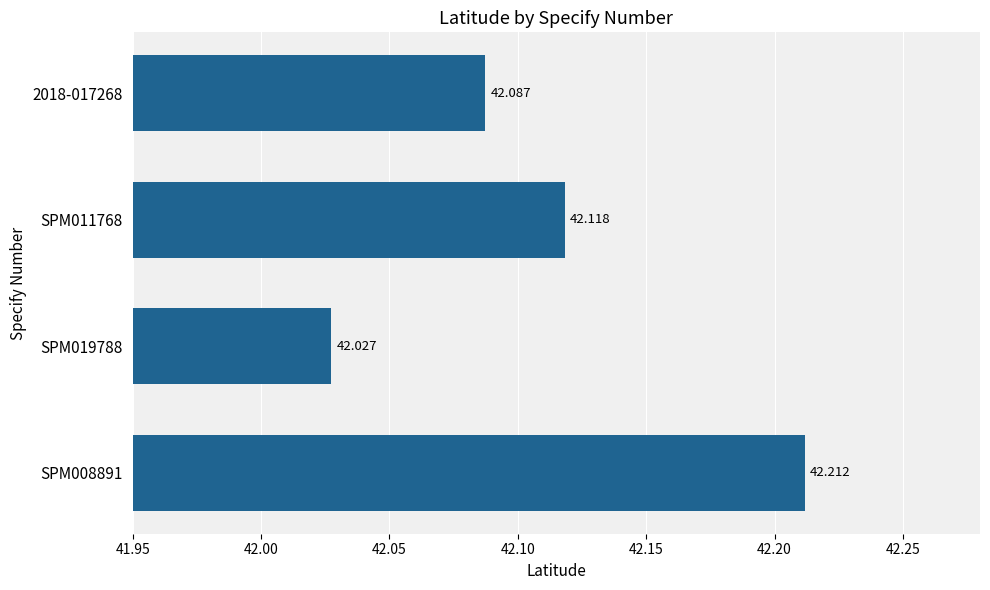

Rank the categories by value from lowest to highest.

SPM019788, 2018-017268, SPM011768, SPM008891